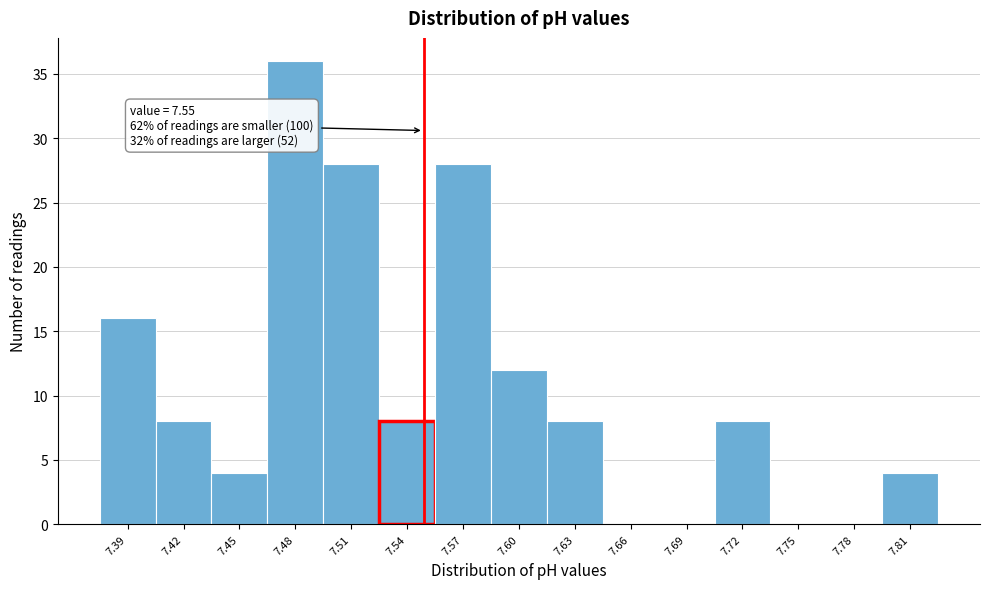

Over which range of the x-axis is the bar tallest?

7.470 to 7.495